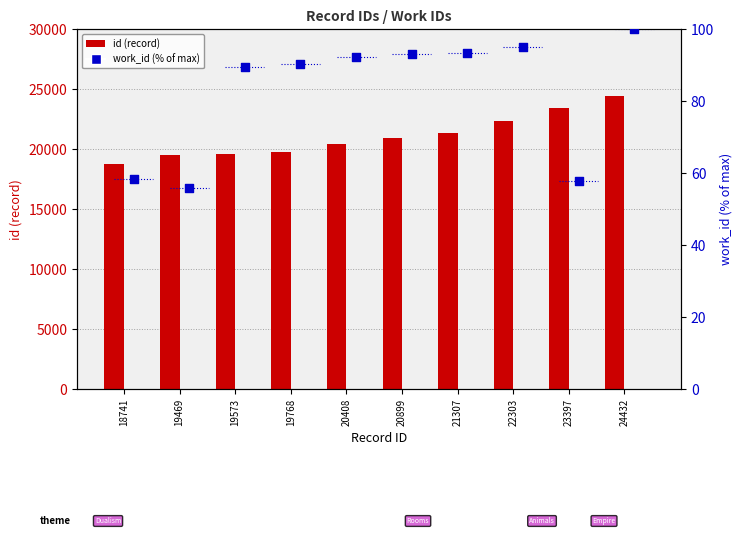

Which series reaches the maximum Y coordinate?

id